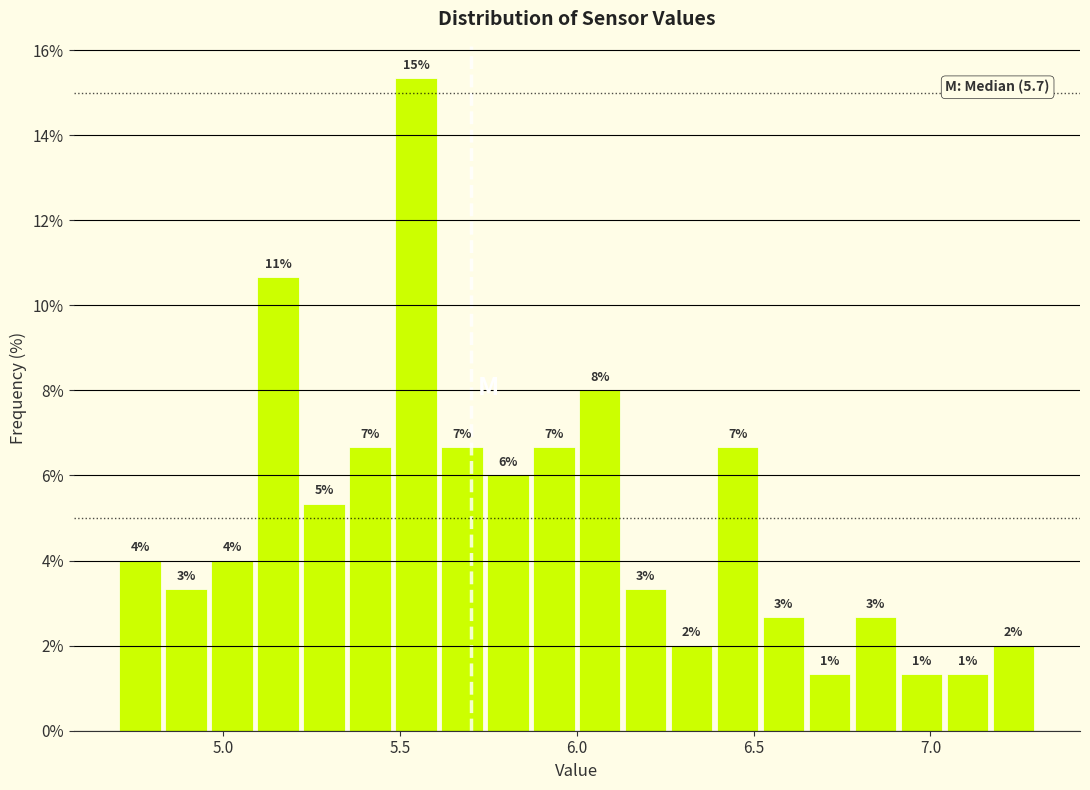

Around what value on the x-axis is the tallest bar? Give the approximate position of its centre, as read against the axis.

5.55